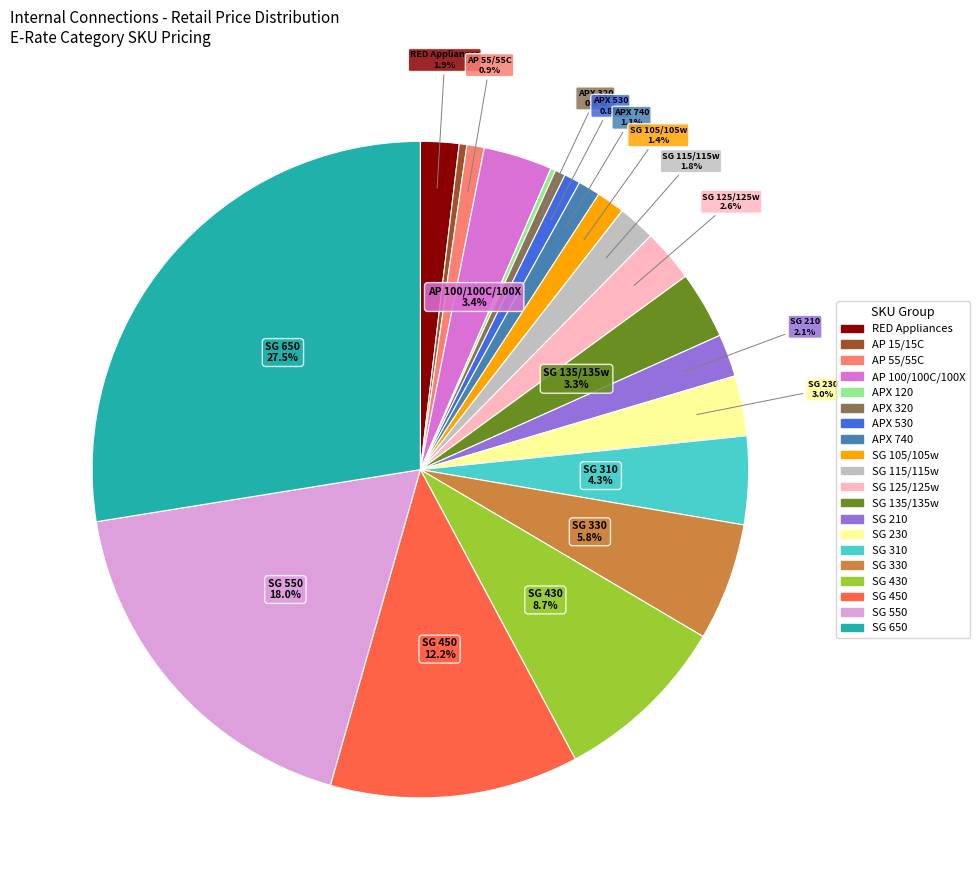

Is there any slice that represents more than half of the pie?

No